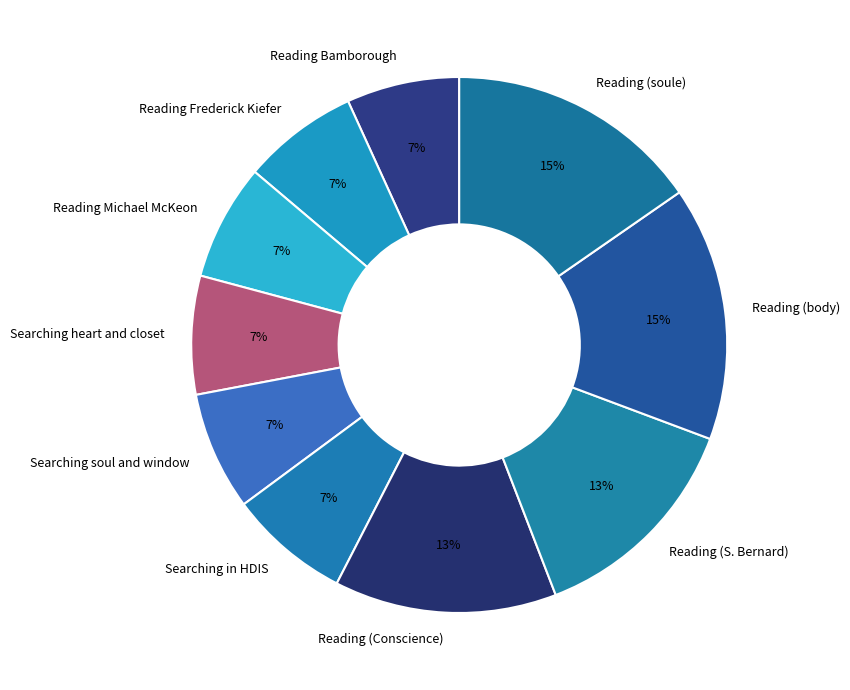

Which has a higher value, Searching soul and window or Reading (S. Bernard)?

Reading (S. Bernard)